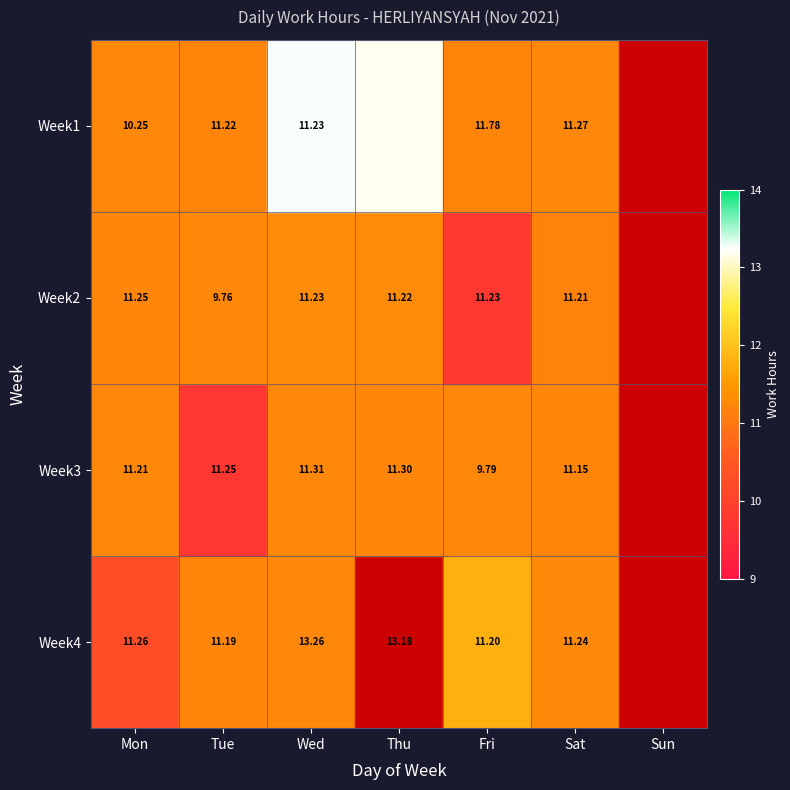

Is the value of Week3 at Thu greater than the value of Week4 at Wed?

No